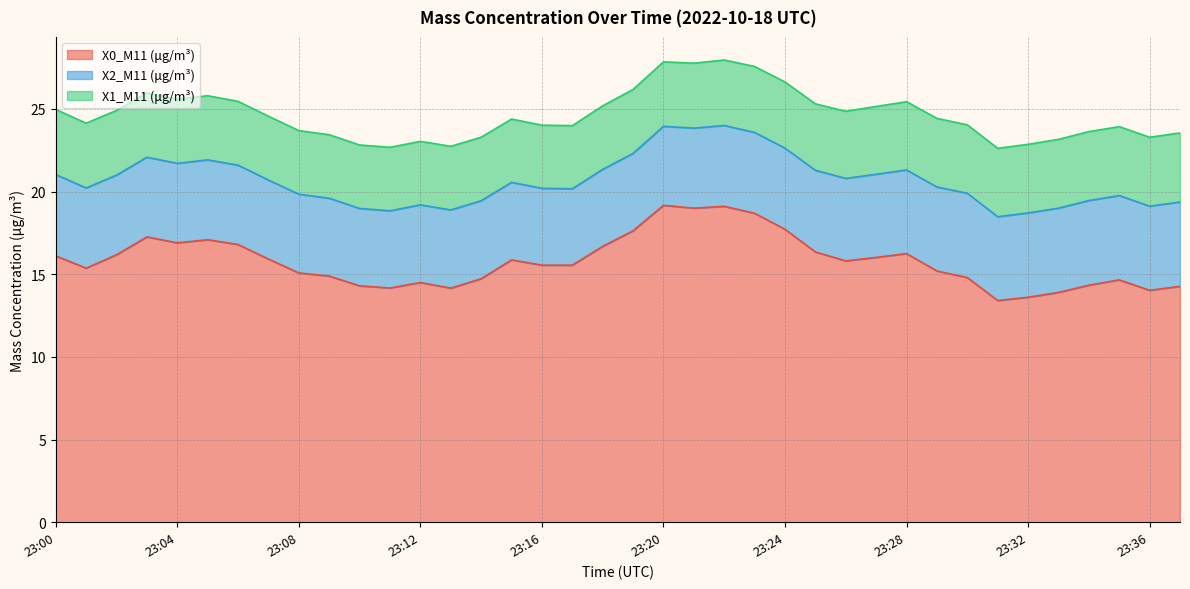

True or false: X0_M11 (μg/m³) and X1_M11 (μg/m³) cross at least once.

False